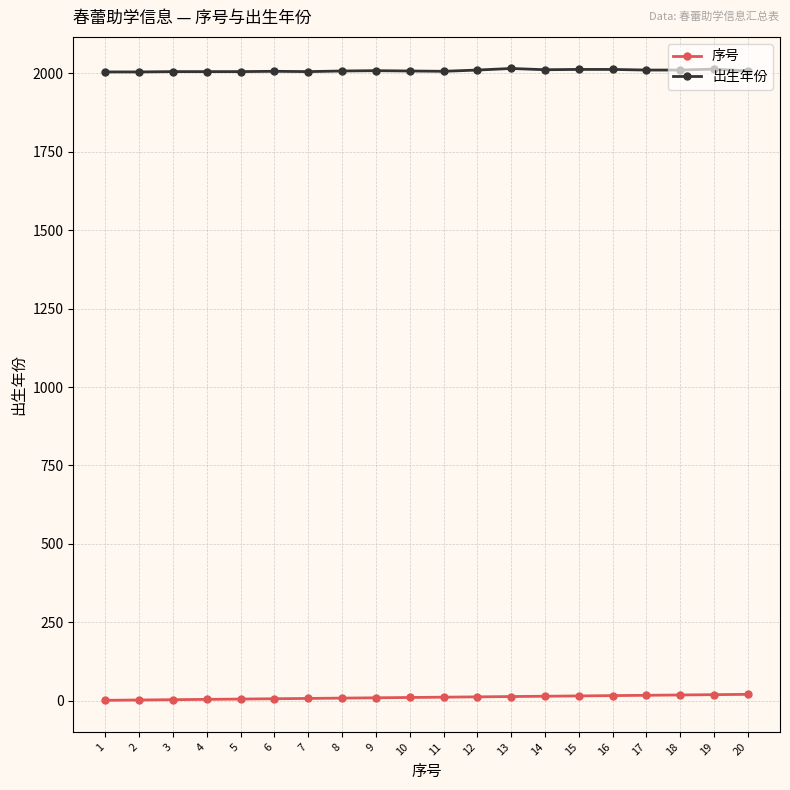

What is the difference between the highest and lowest values at 12?

1999